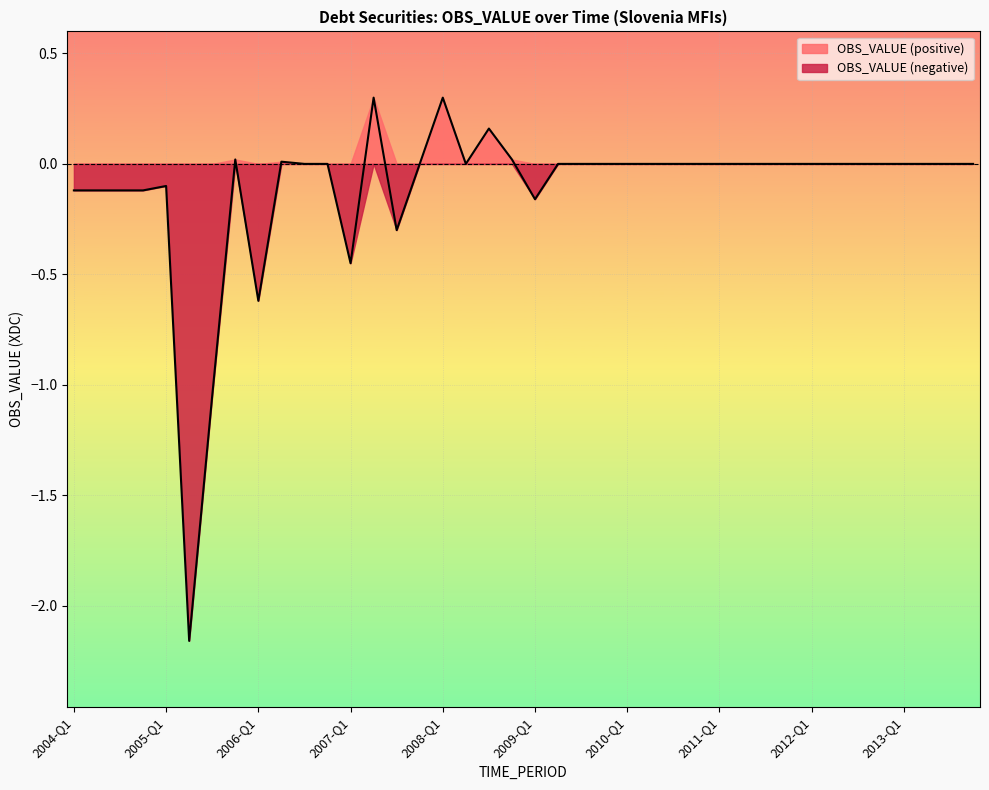

At which label is the value closest to 0?

2006-Q3